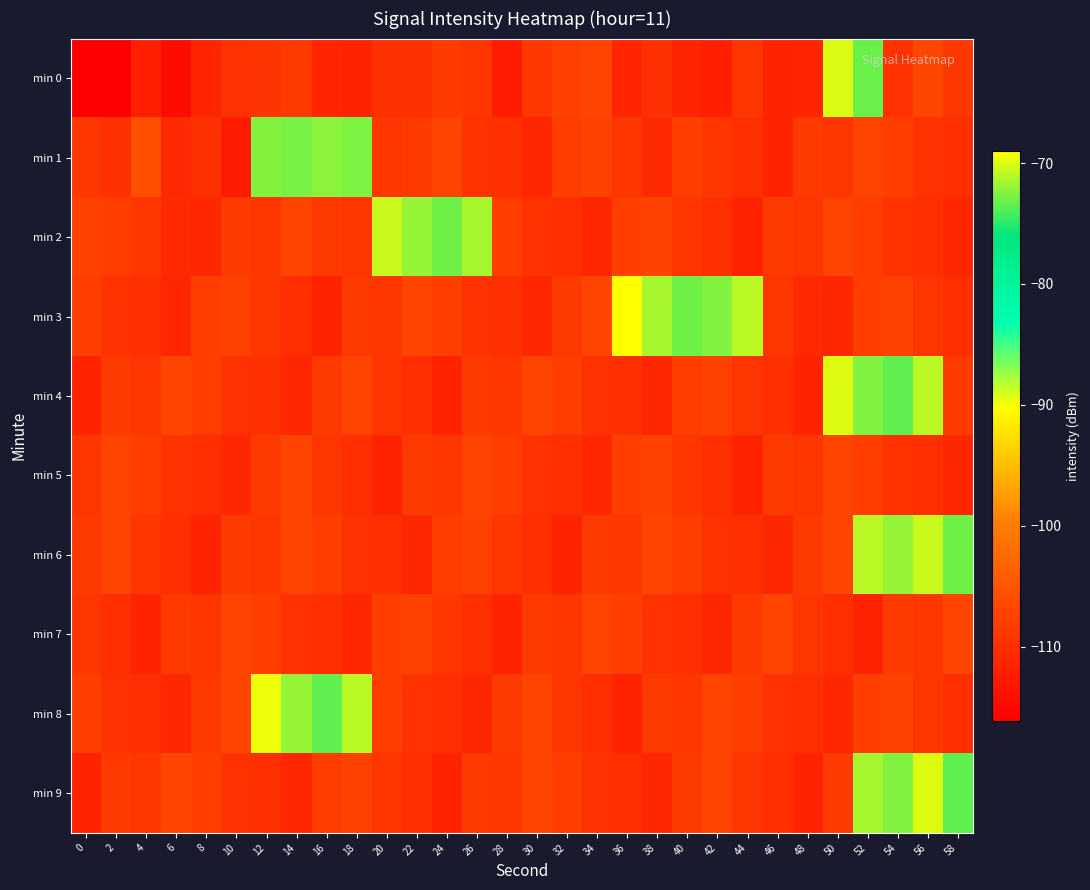

Rank the series by their maximum value, from lowest to highest.

min 5, min 7, min 1, min 2, min 6, min 0, min 4, min 9, min 8, min 3